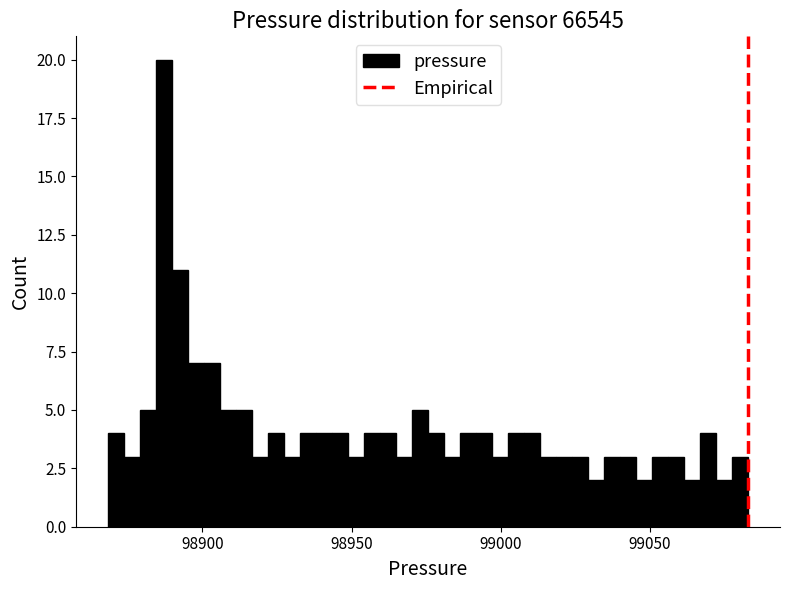

Read against the x-axis, roughly where is the centre of the tallest bar?

98885